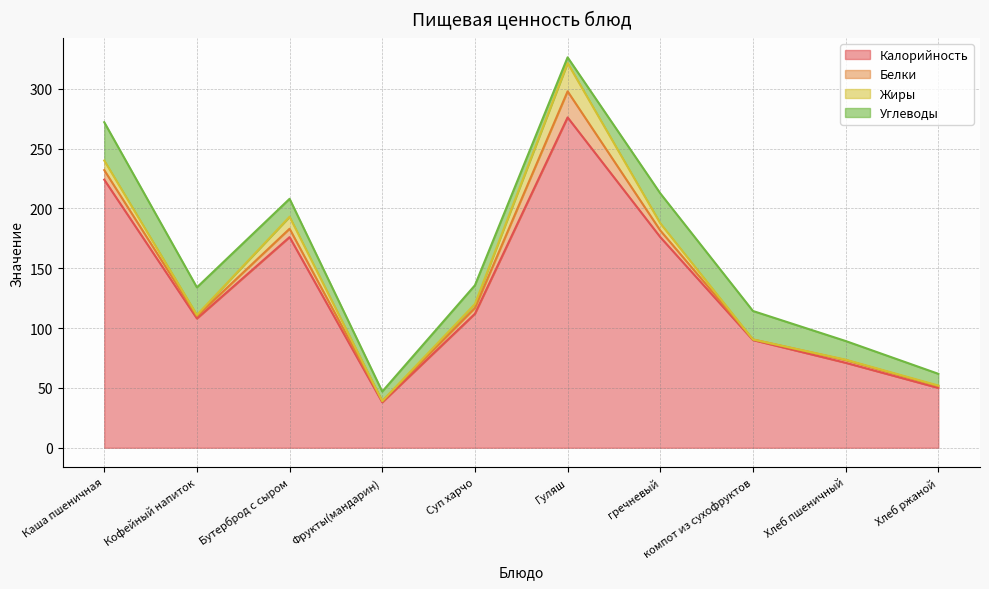

True or false: Калорийность has a value of 25.9 at Хлеб ржаной.

False